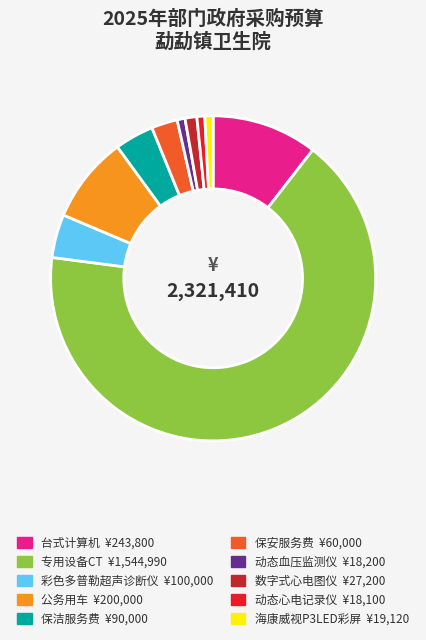

Is the sum of 海康威视P3LED彩屏 and 彩色多普勒超声诊断仪 greater than half?

No